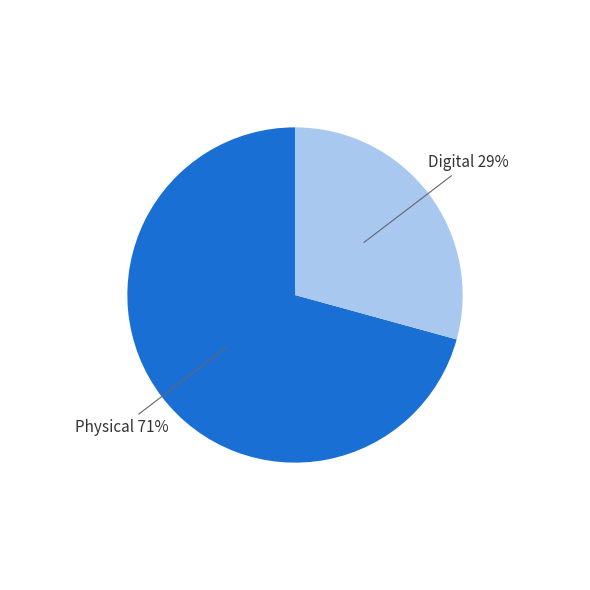

Which category has the biggest portion of the pie?

Physical